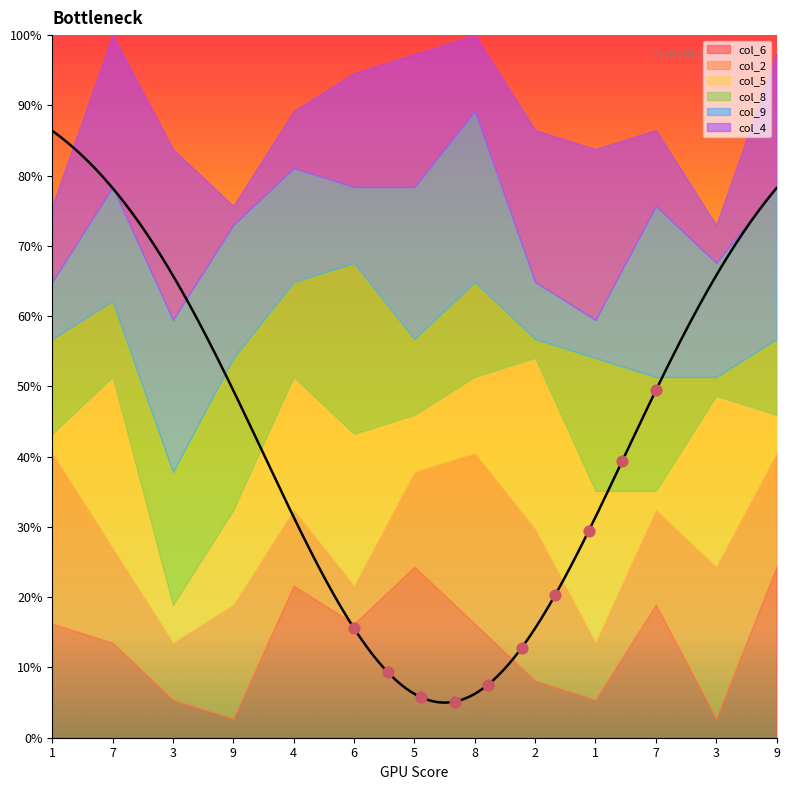

Which series has the largest Y range (max minus min)?

col_6